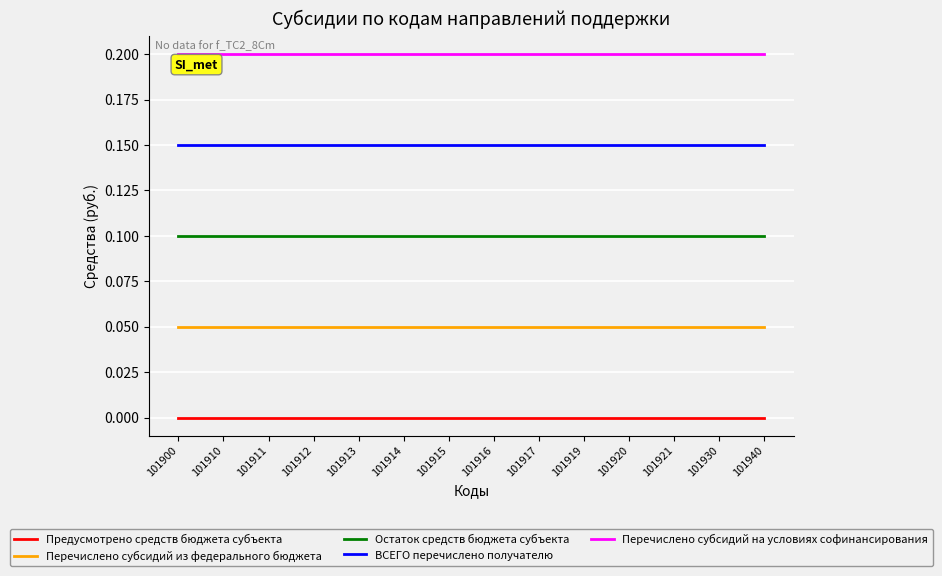

Does the chart have visible grid lines?

Yes